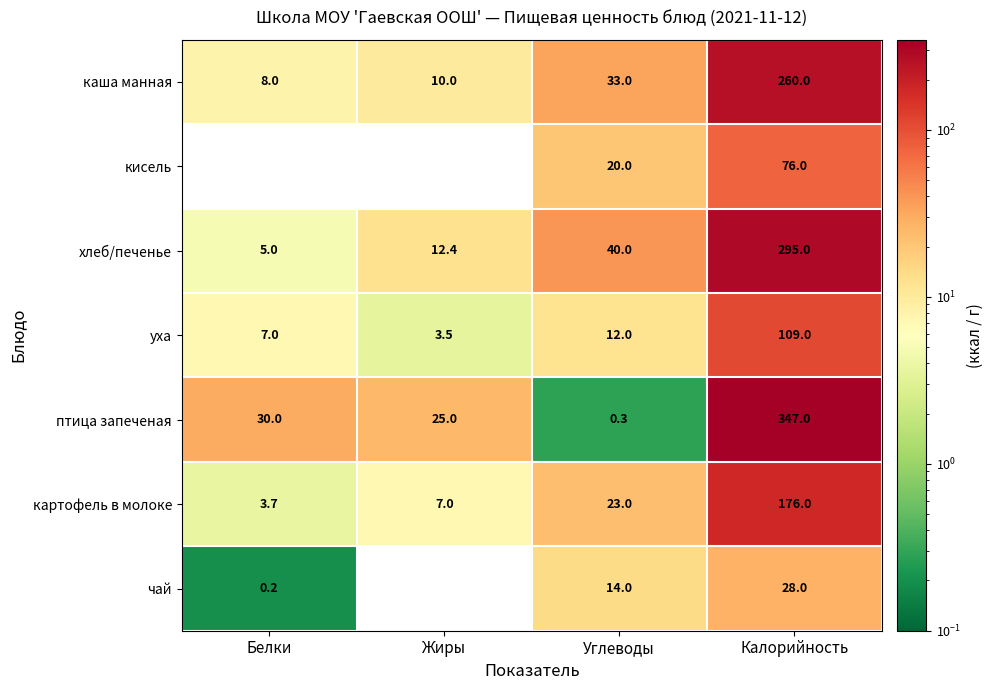

Rank the series at Углеводы from lowest to highest value.

птица запеченая, уха, чай, кисель, картофель в молоке, каша манная, хлеб/печенье